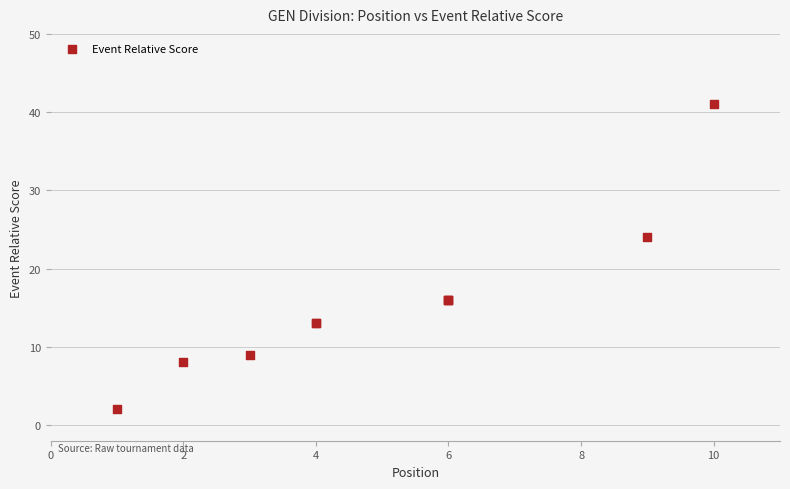

What Y value in the scatter plot is closest to 21?

24